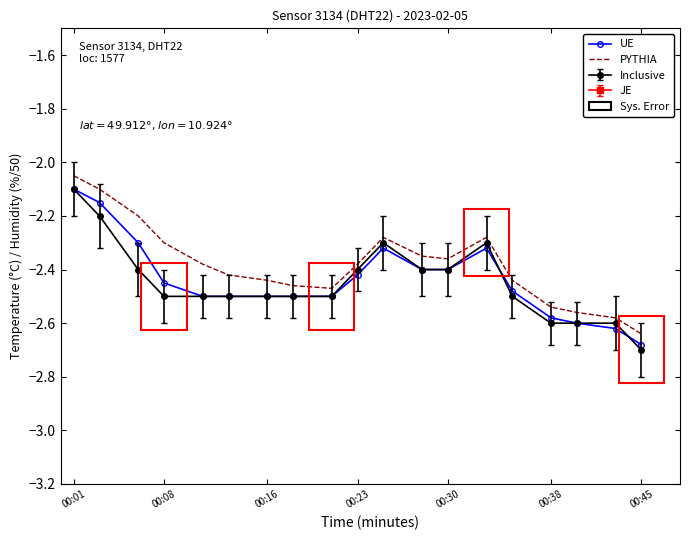

What is the value of the UE point at the 9th from the left?

-2.5